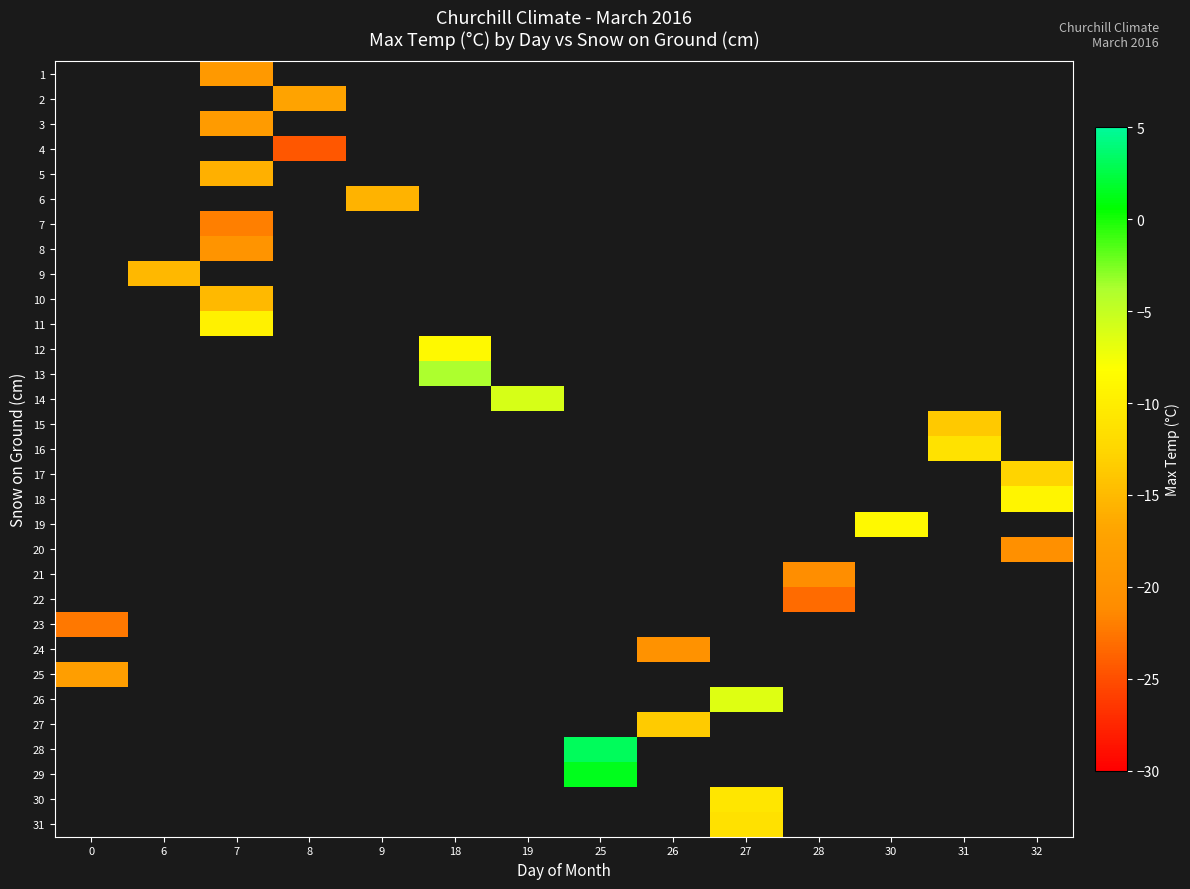

Between 28 and 32, which is larger?

32